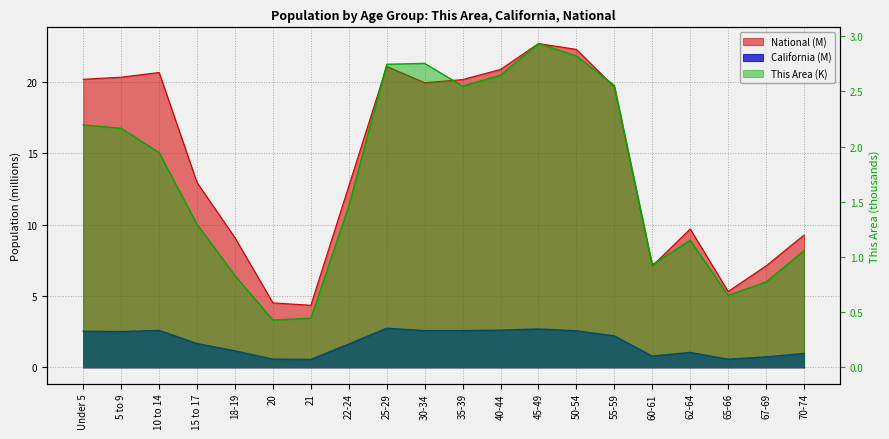

Where is National nearest to the value 13?

15 to 17